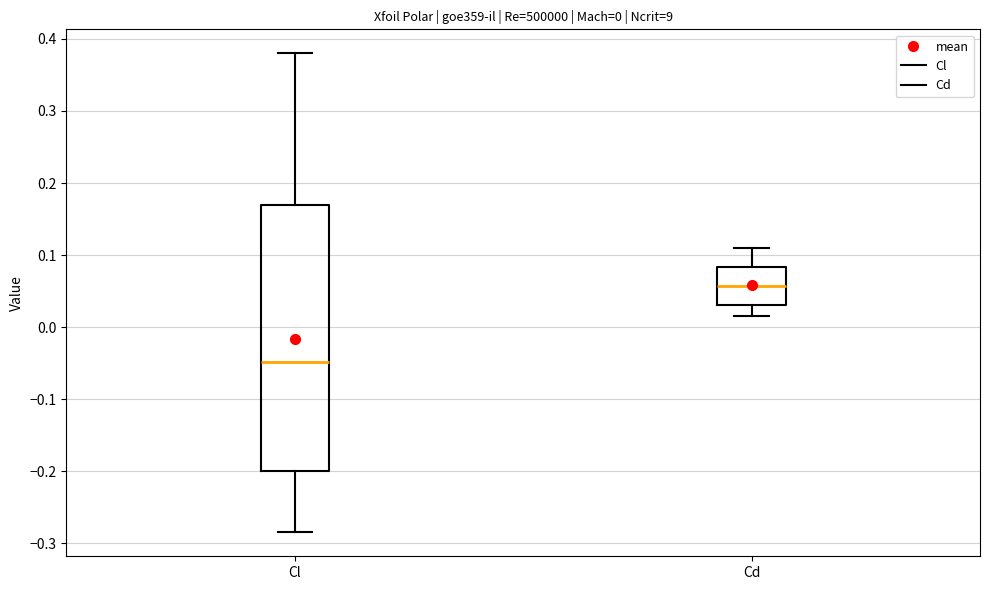

Which box's median line is the lowest?

Cl